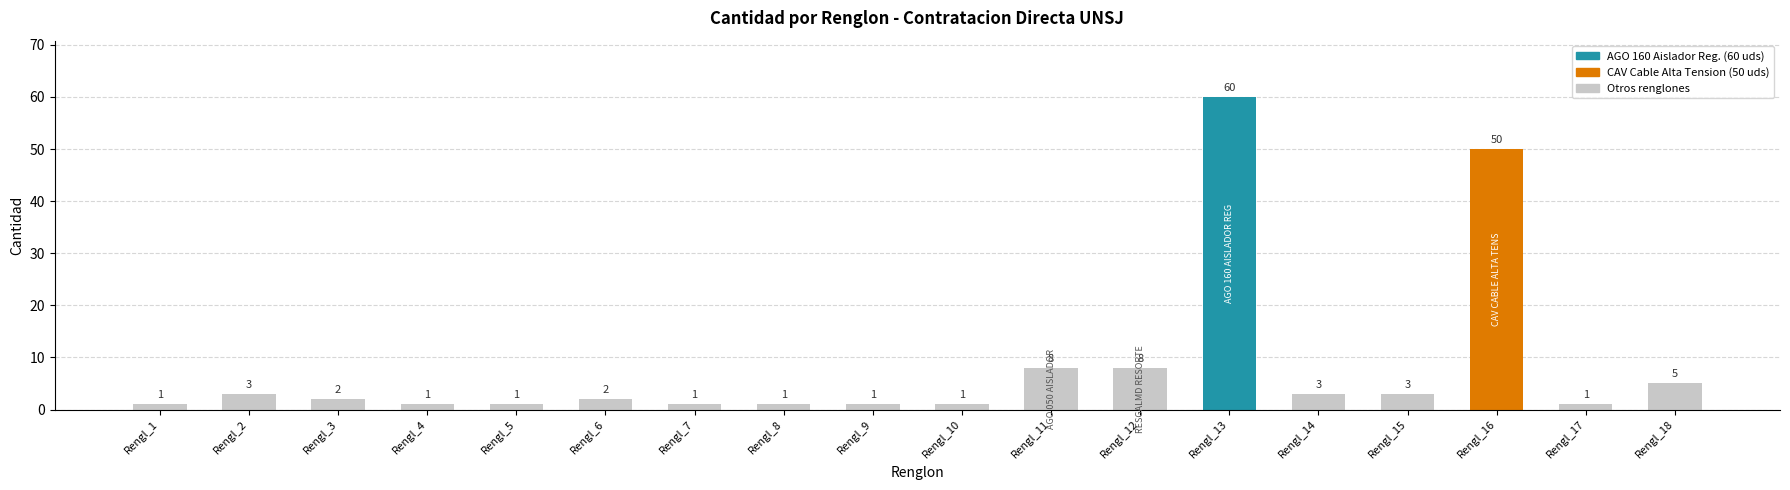

The chart shows a value of 8 at Rengl_12. True or false?

True